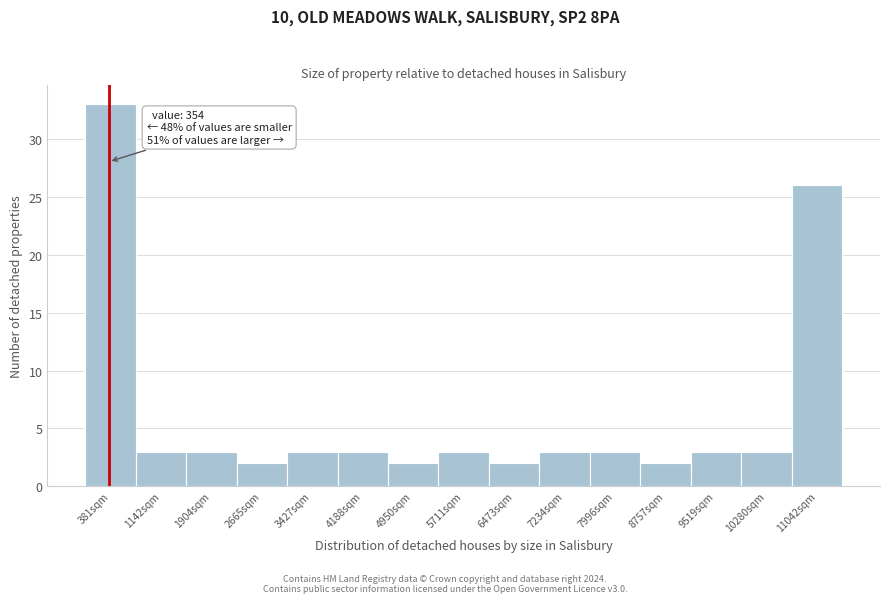

Which range on the x-axis has the tallest bar?

0 to 800